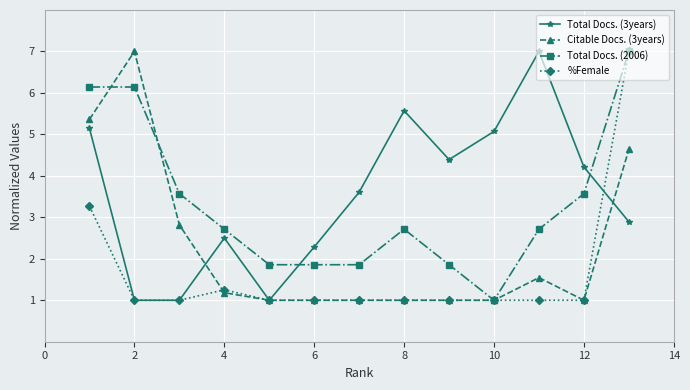

What is the value of the Citable Docs. (3years) point at the 11th from the left?

1.5